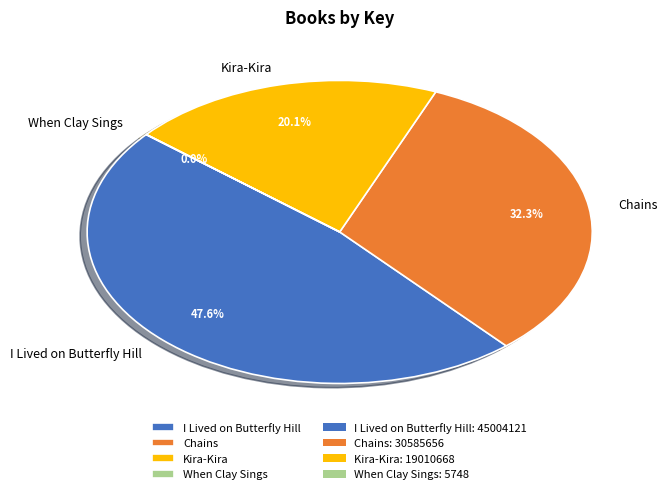

To the nearest percent, what is the combined percentage of Chains and I Lived on Butterfly Hill?

80%